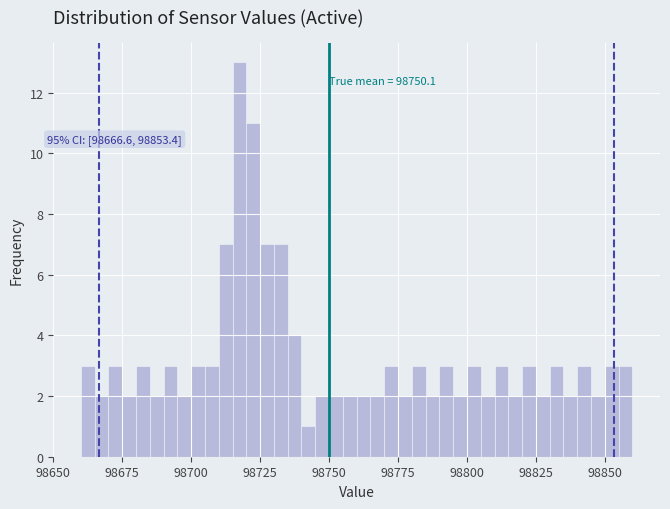

Around what value on the x-axis is the tallest bar? Give the approximate position of its centre, as read against the axis.

98720